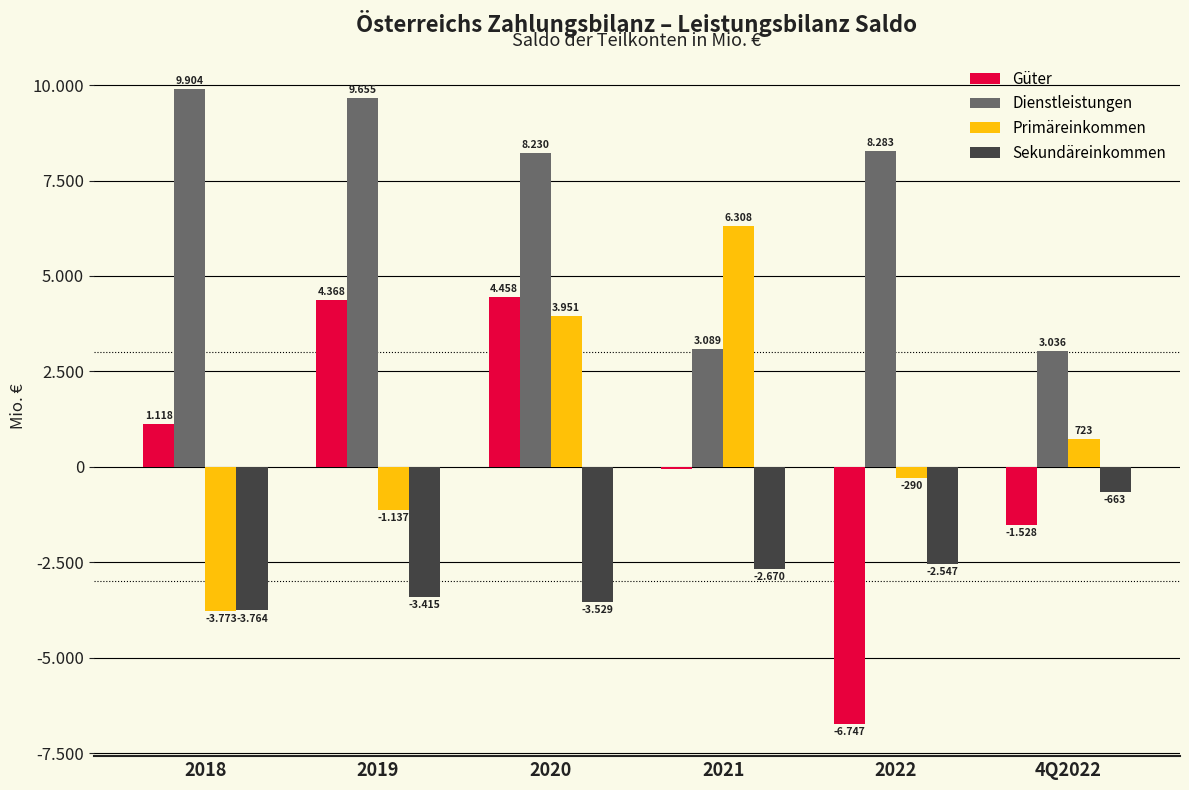

At how many categories does at least one series exceed 1529?

6